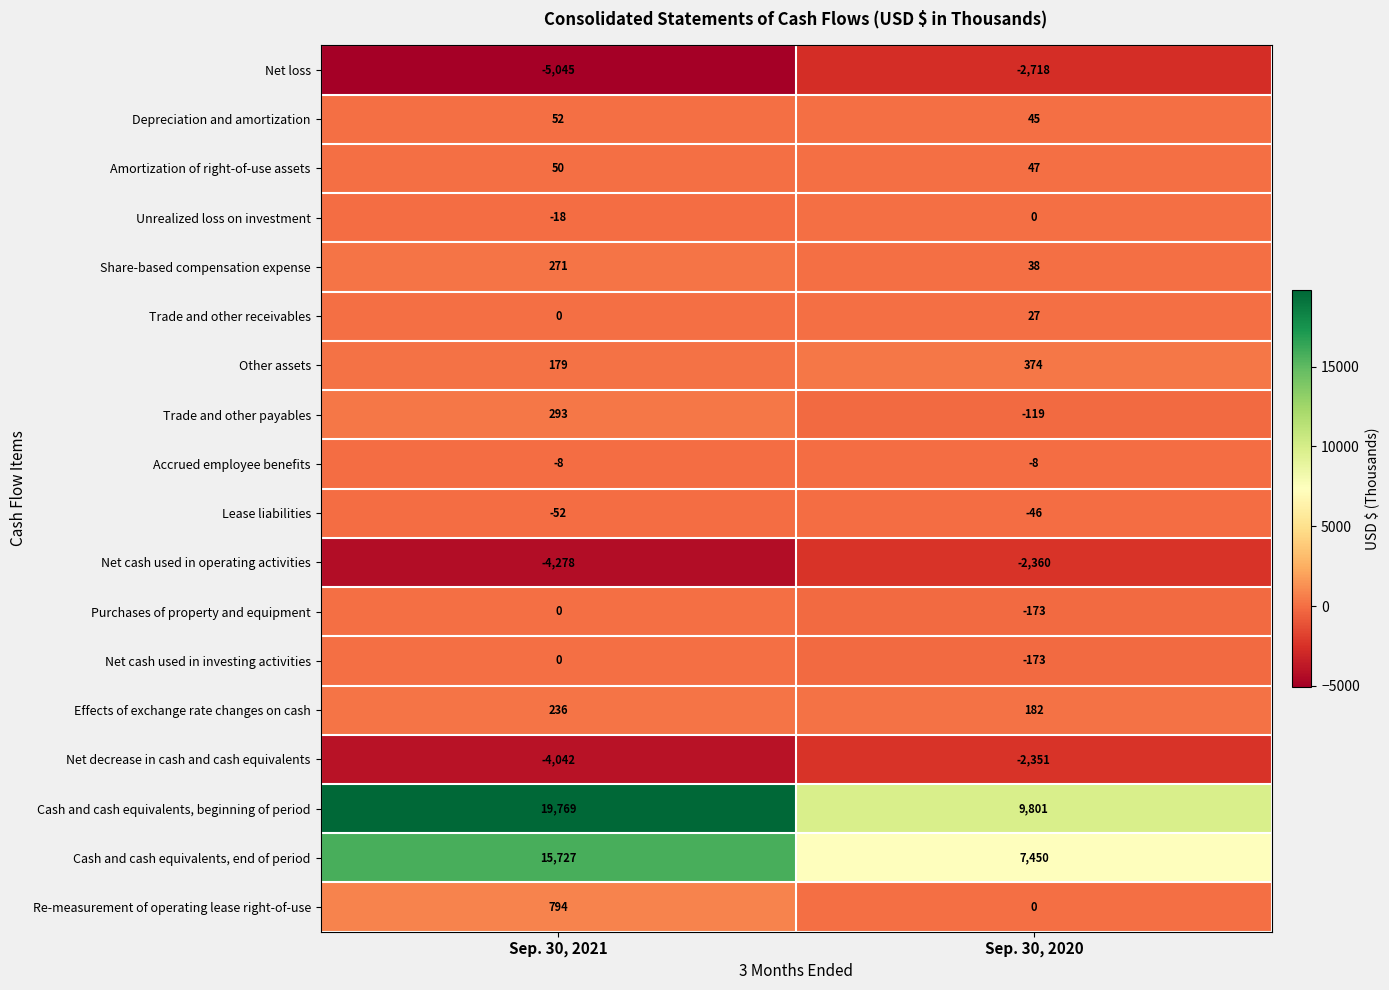

Where is Amortization of right-of-use assets nearest to the value 48?

Sep. 30, 2020